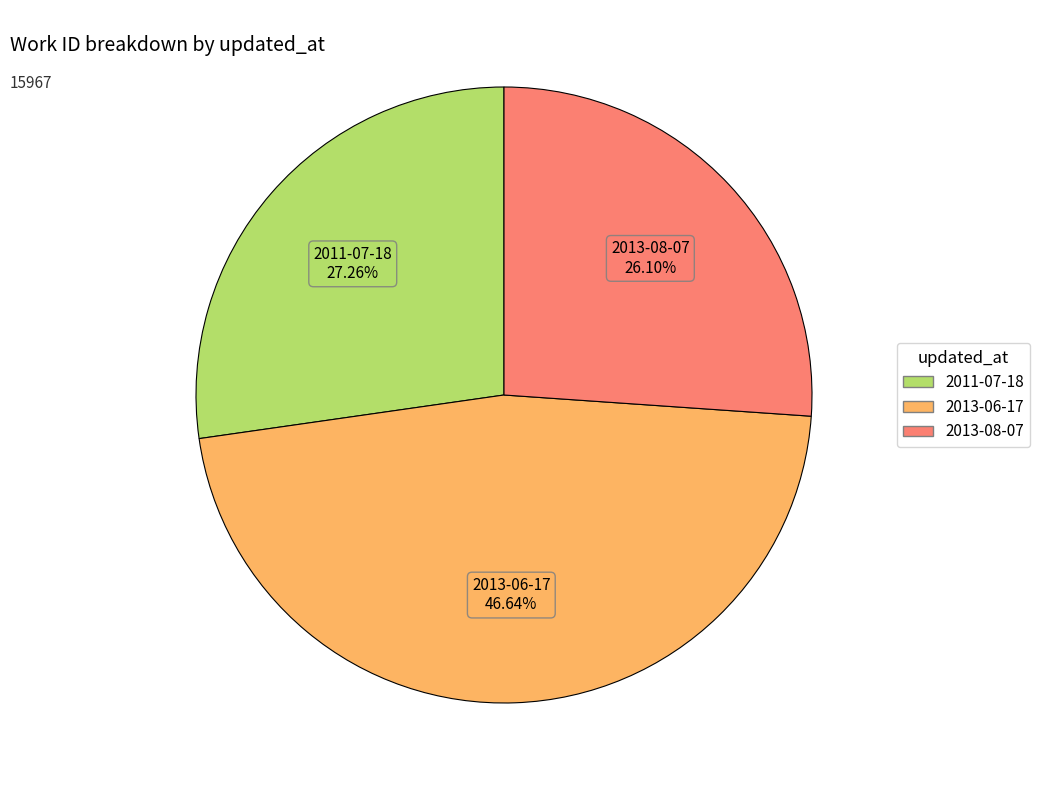

Is it true that 2013-08-07 is 26% of the pie?

True